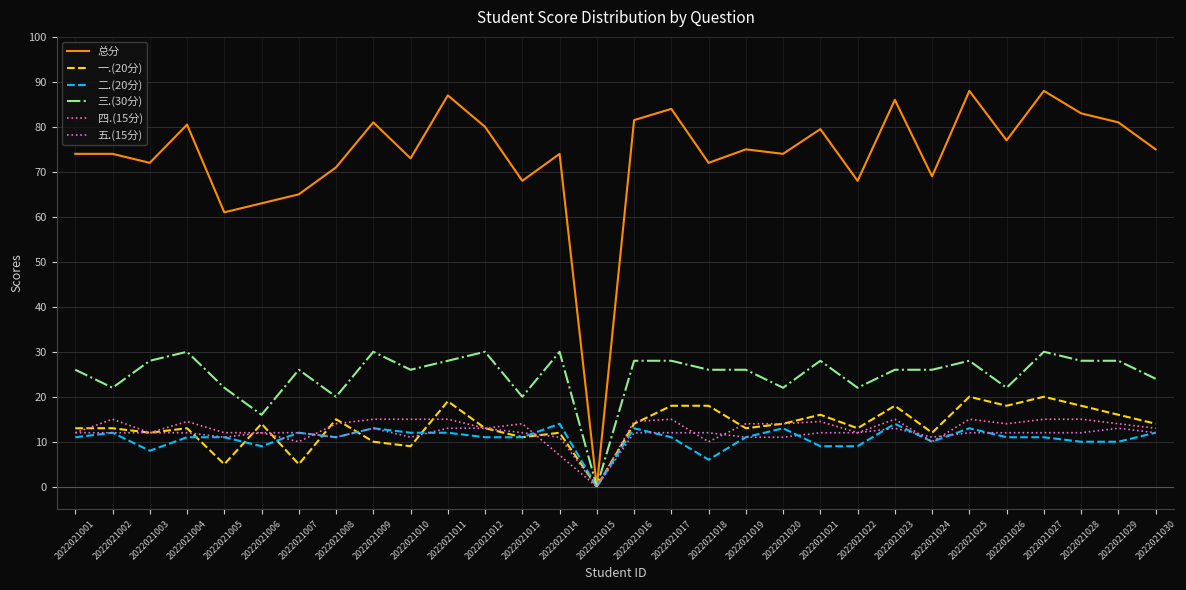

True or false: 一.(20分) has more than 1 points higher than both neighbors.

True